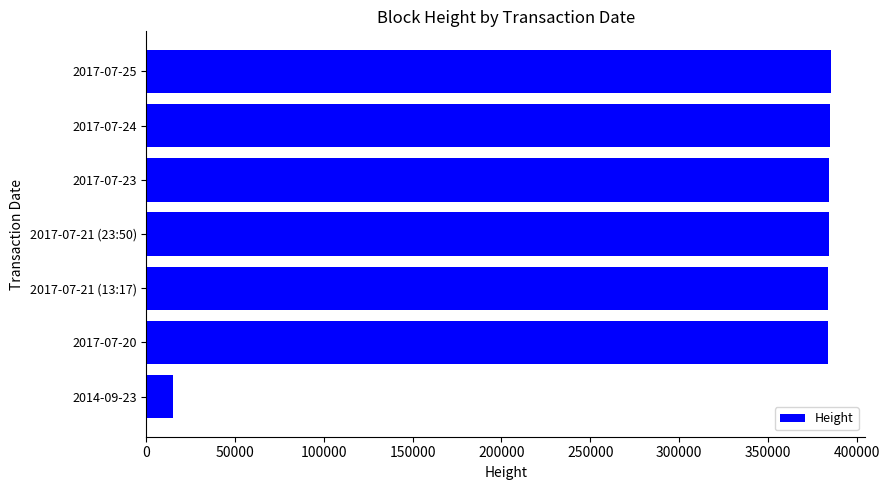

What is the average value?

331828